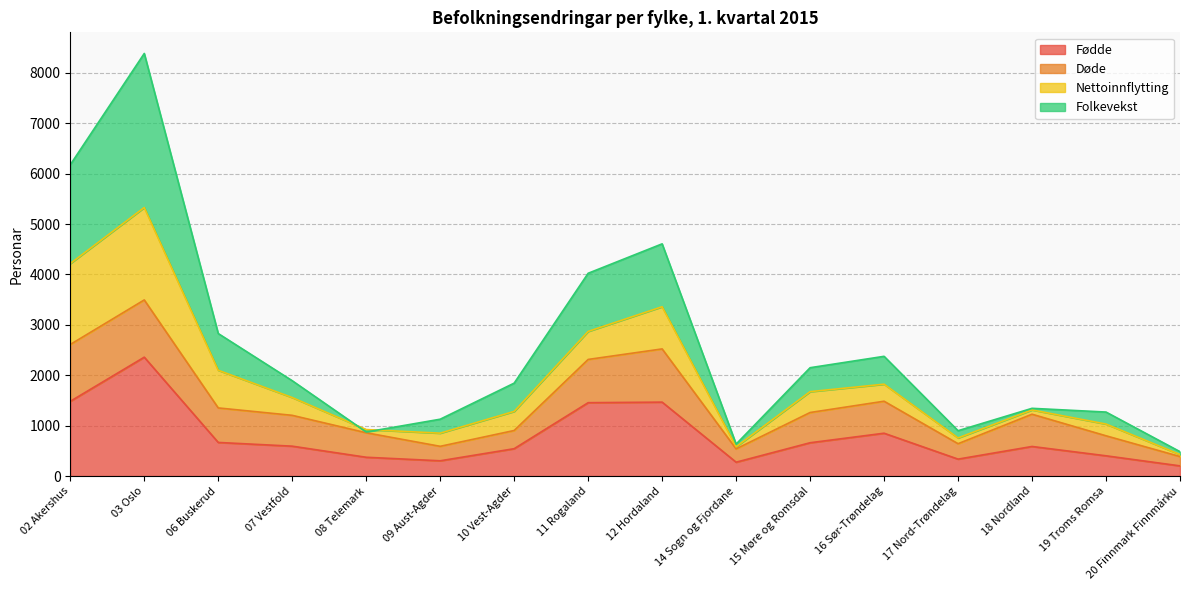

What is the difference between the Fødde values at 09 Aust-Agder and 14 Sogn og Fjordane?

28